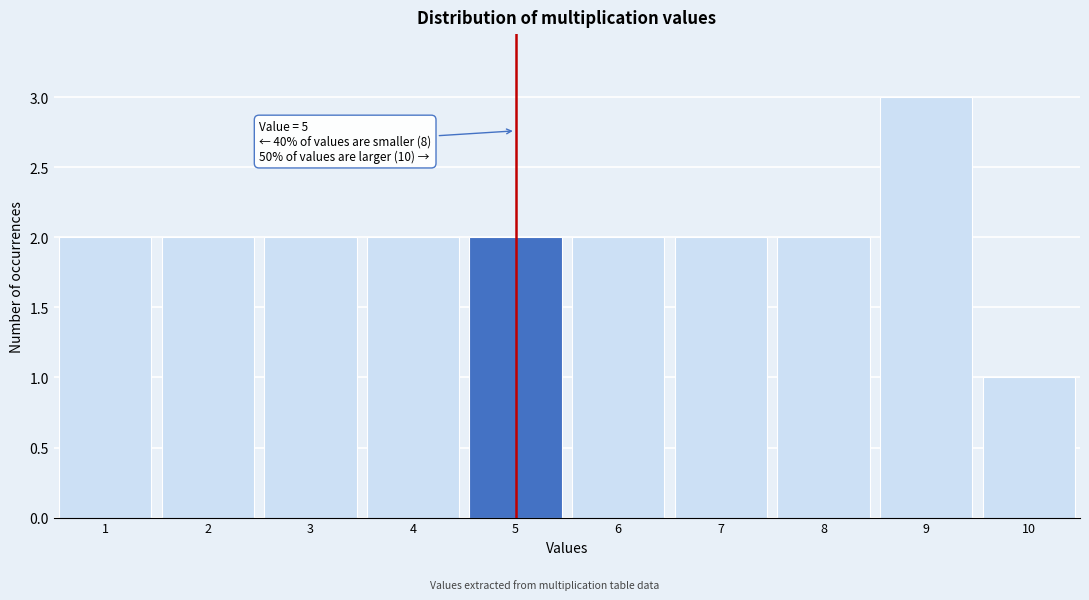

Which range on the x-axis has the tallest bar?

8.5 to 9.5